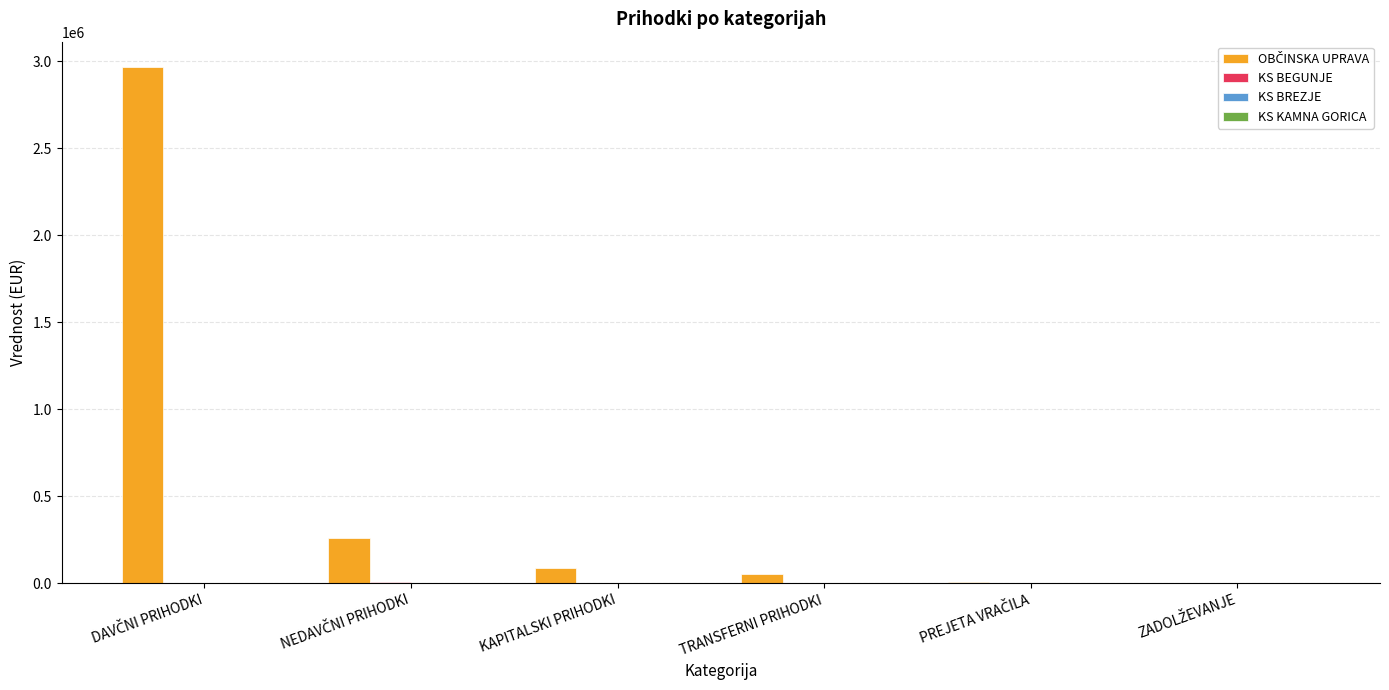

What is the total value across all series at KAPITALSKI PRIHODKI?

87491.4